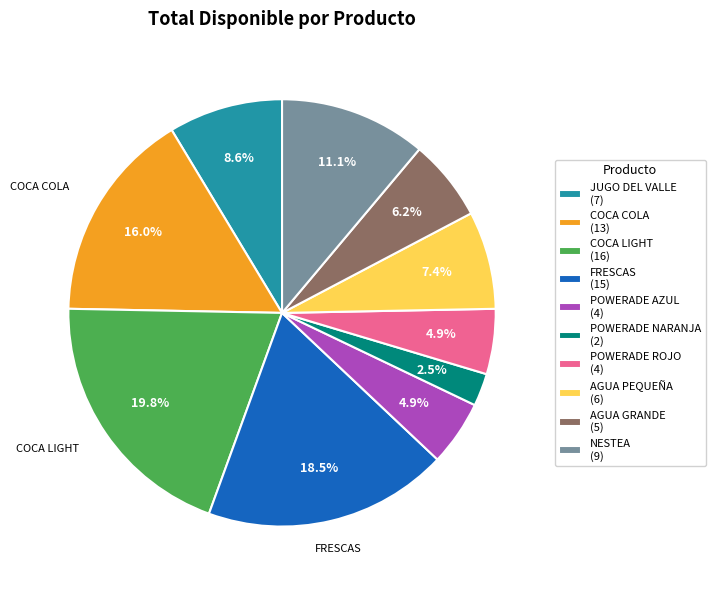

Approximately how many times larger is the value at FRESCAS (15) compared to POWERADE AZUL (4)?

3.8